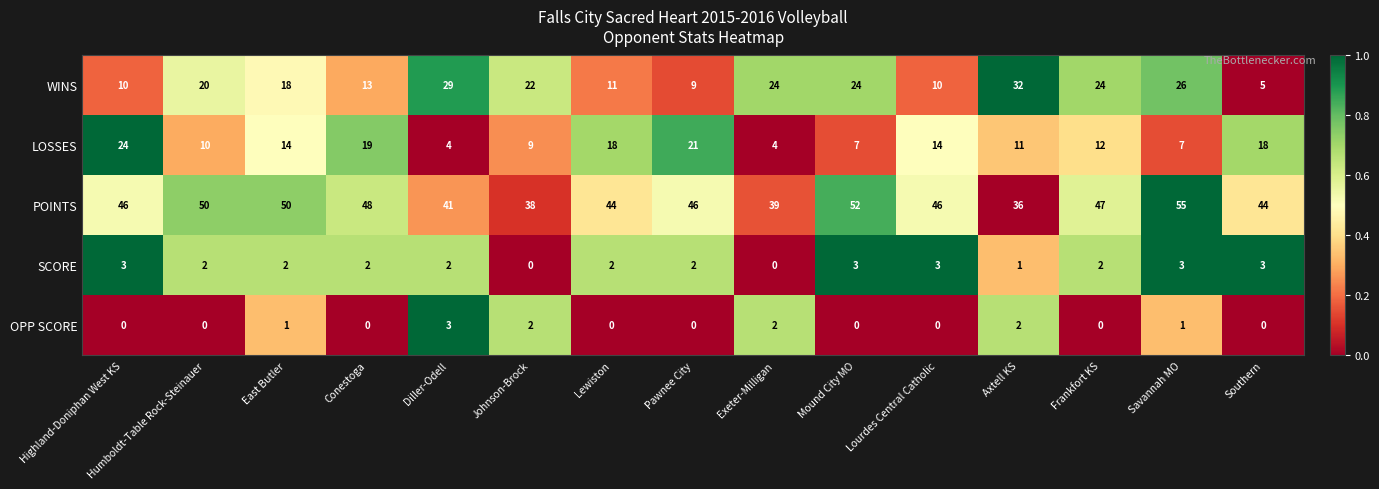

What is the total value across all series at Southern?

70